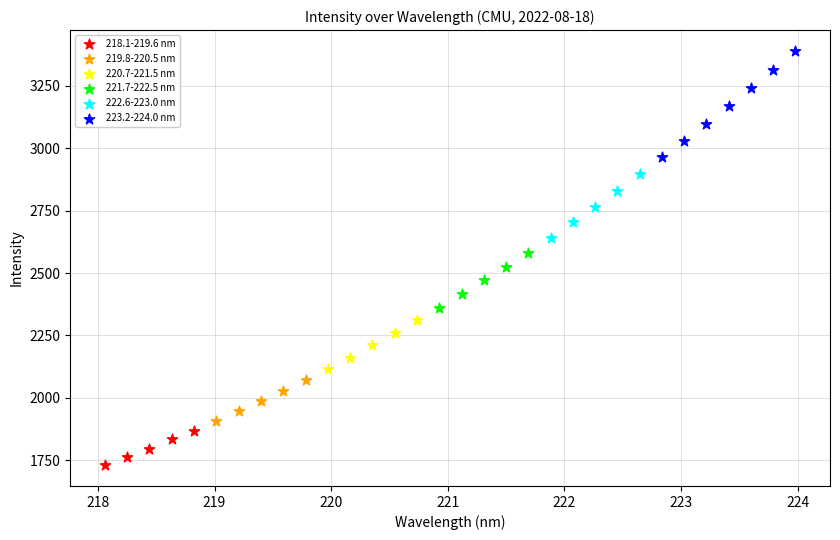

Which series contains the lowest Y value?

218.1-219.6 nm